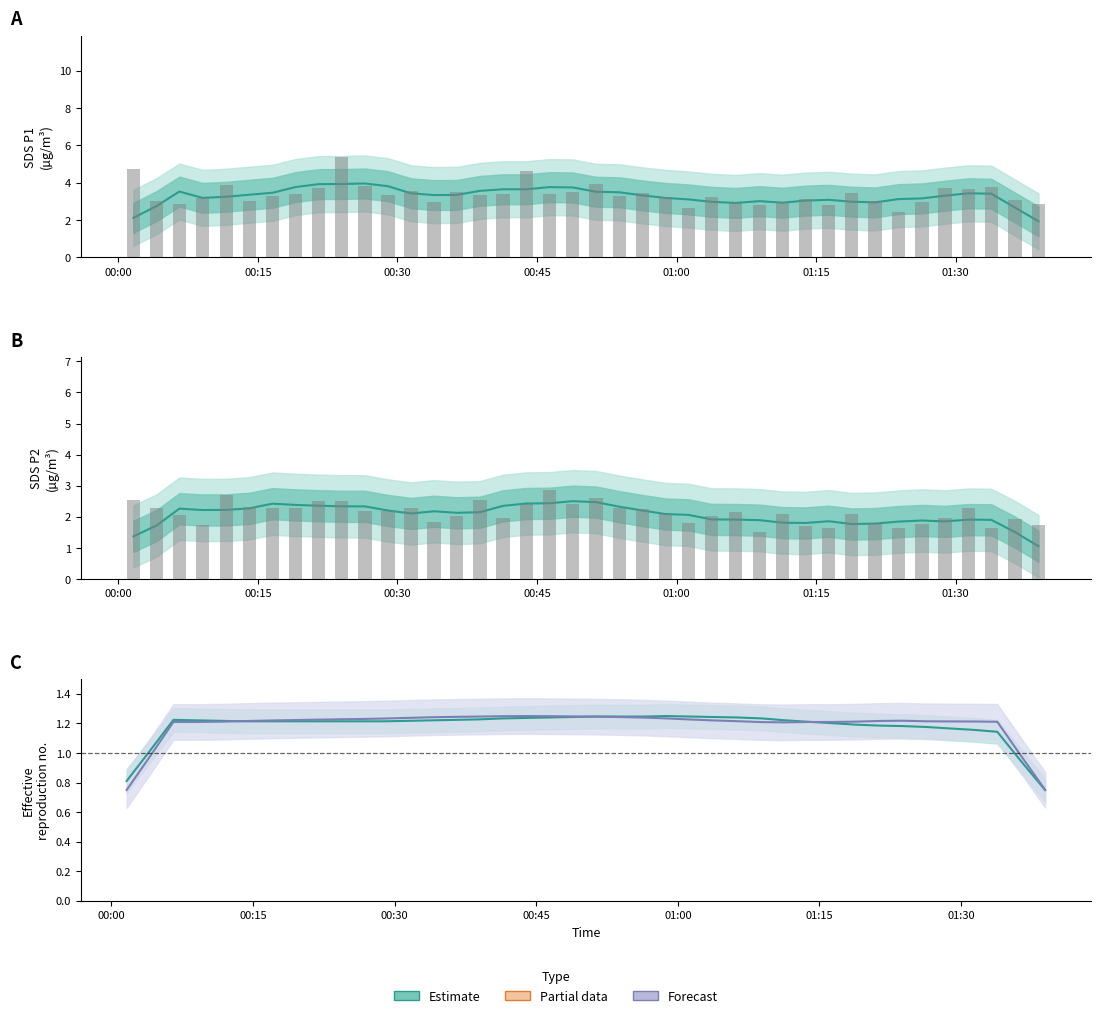

How many groups of bars are there?

40